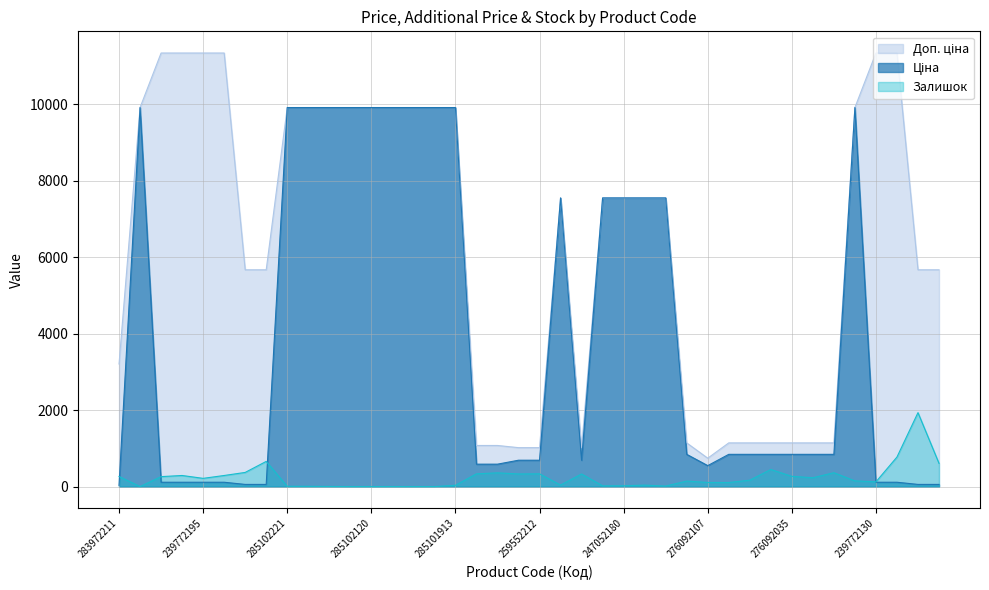

At how many categories does at least one series exceed 6319?

22